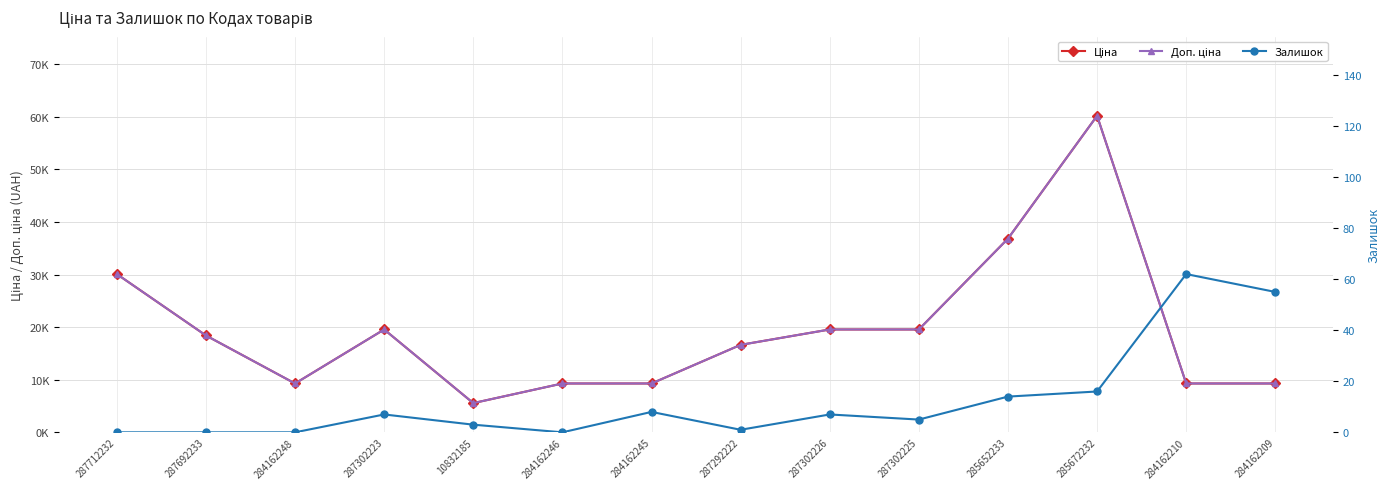

How many data points in Залишок are less than 7?

7